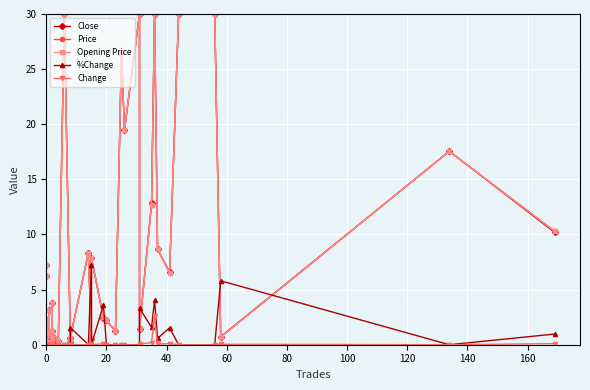

Count the number of data series in this chart.

5